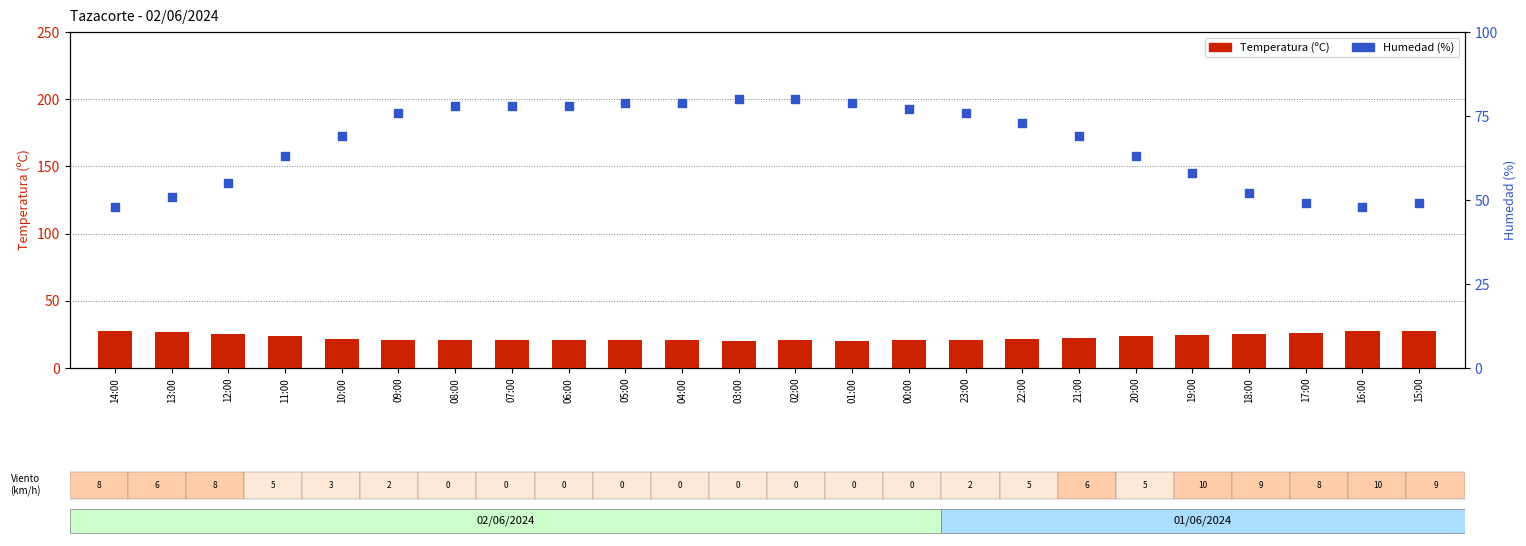

What are all the series names shown in the legend?

Temperatura (ºC), Humedad (%)